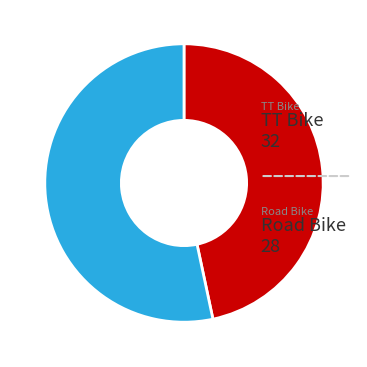

To the nearest percent, what is the difference between the TT Bike and Road Bike slice percentages?

7%